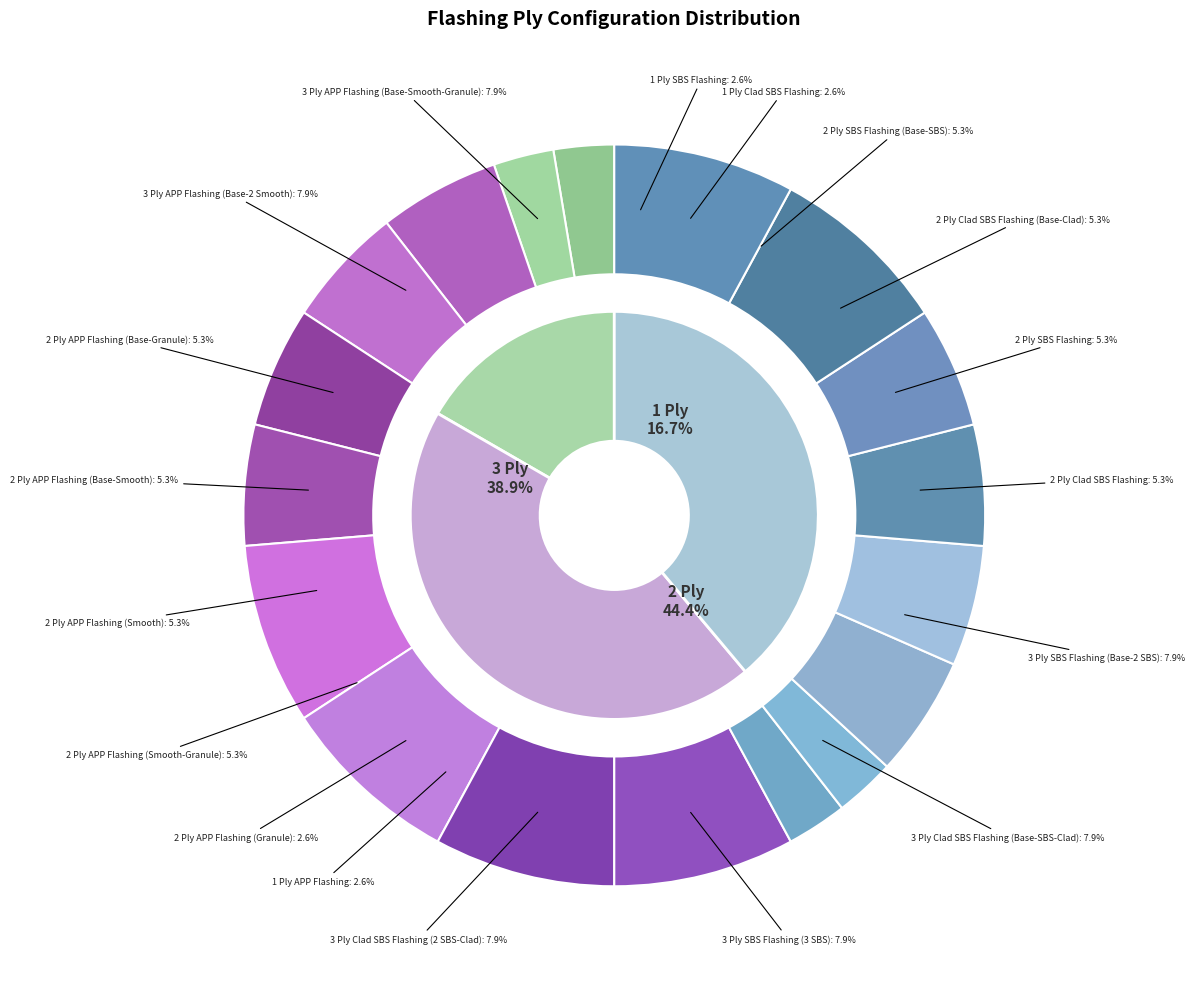

Which has a higher value, 2 Ply Clad SBS Flashing or 2 Ply SBS Flashing (Base-SBS)?

2 Ply Clad SBS Flashing